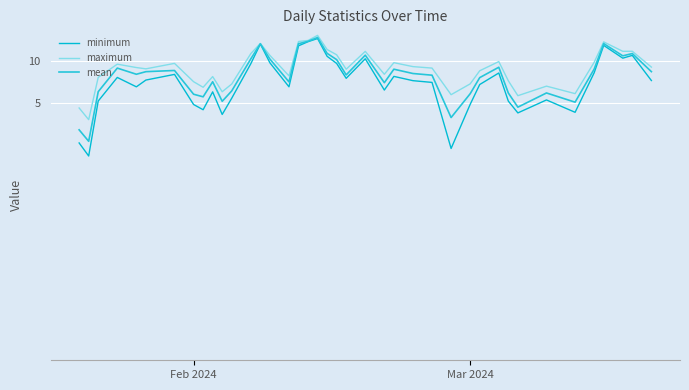

Which series has the largest range (max minus min)?

minimum